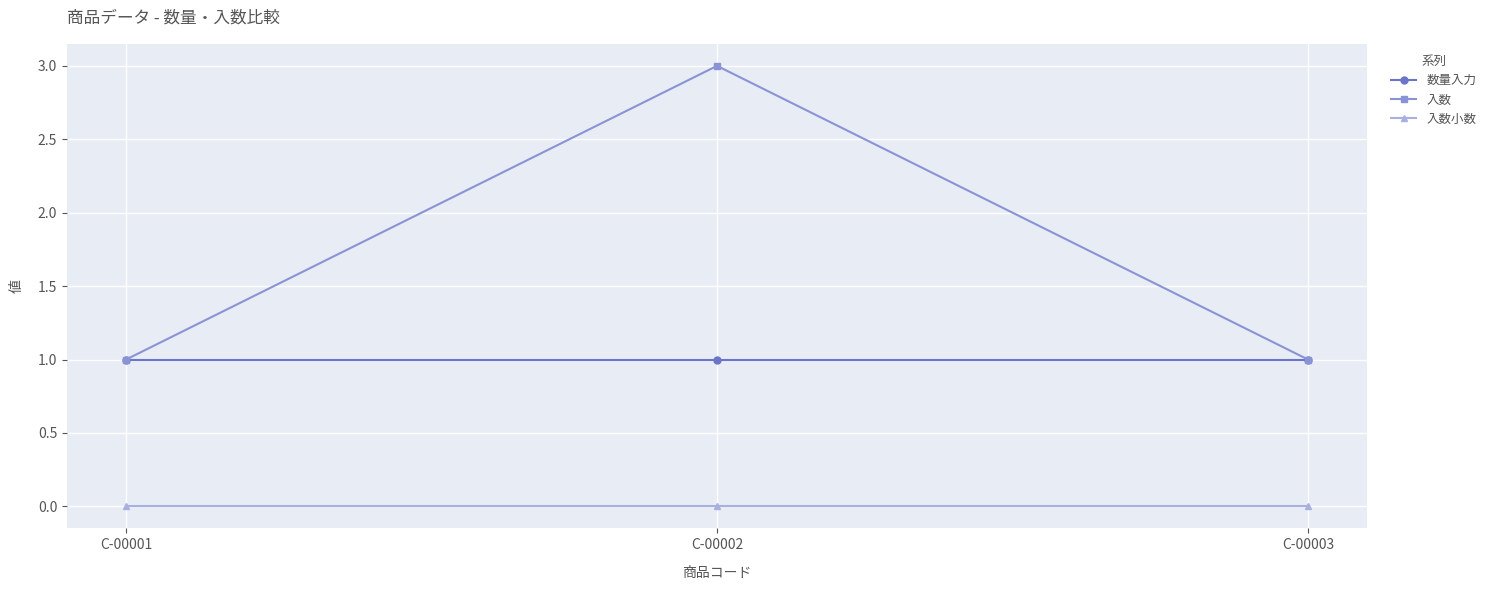

Reading left to right, transcribe all the data shown in this chart.

数量入力: 1	1	1
入数: 1	3	1
入数小数: 0	0	0